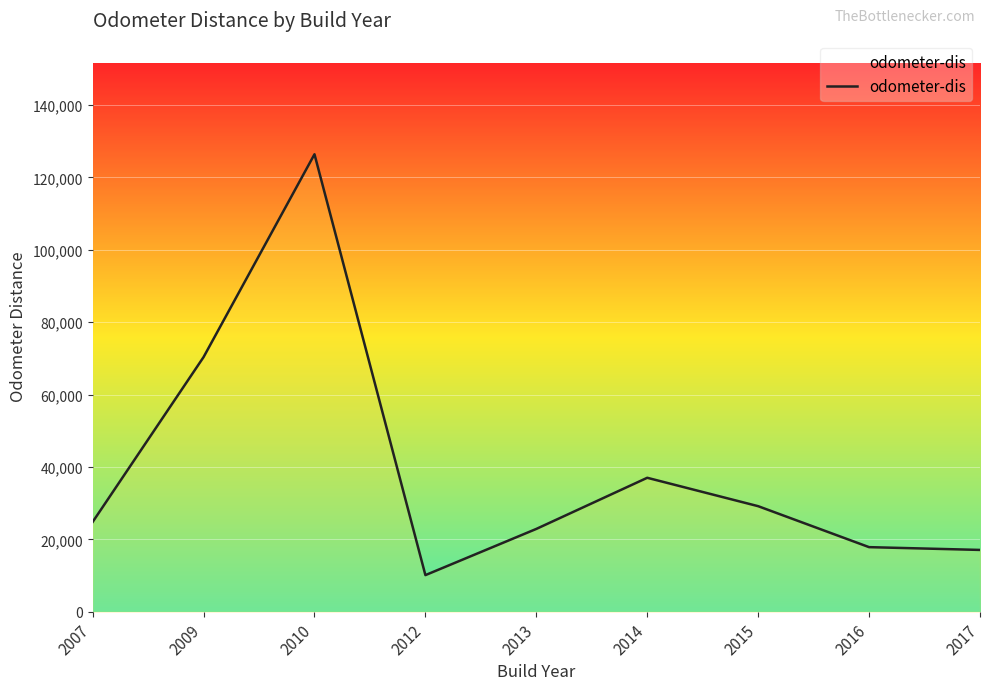

What value does the data have at 2016?

17845.0